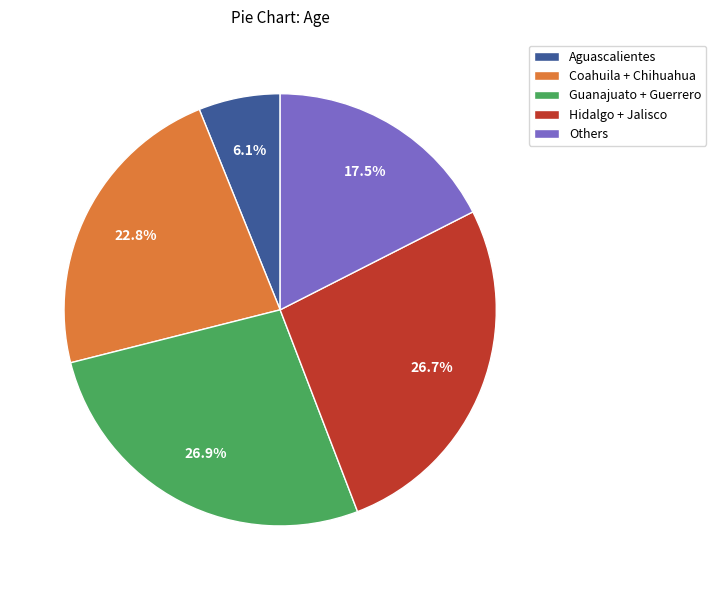

Which slice is the smallest?

Aguascalientes